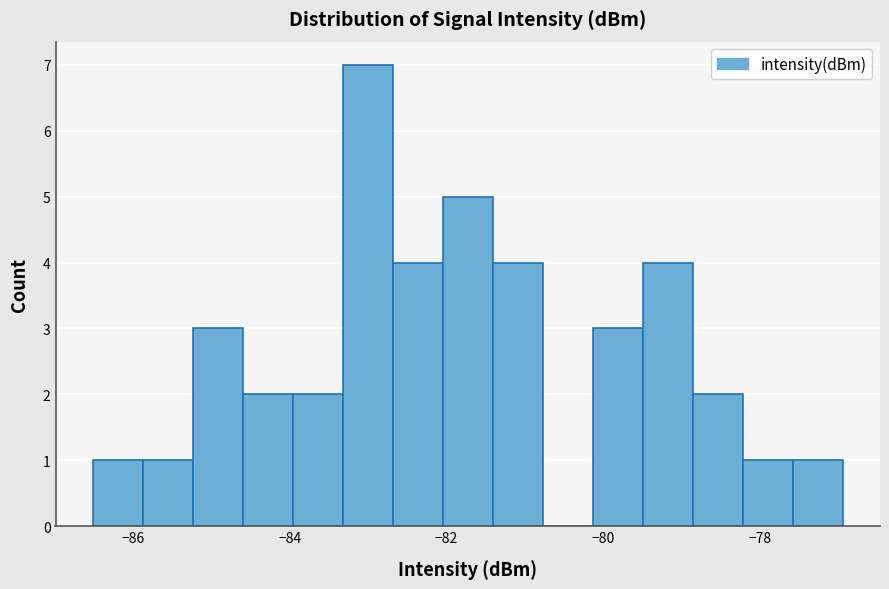

Around what value on the x-axis is the tallest bar? Give the approximate position of its centre, as read against the axis.

-83.0